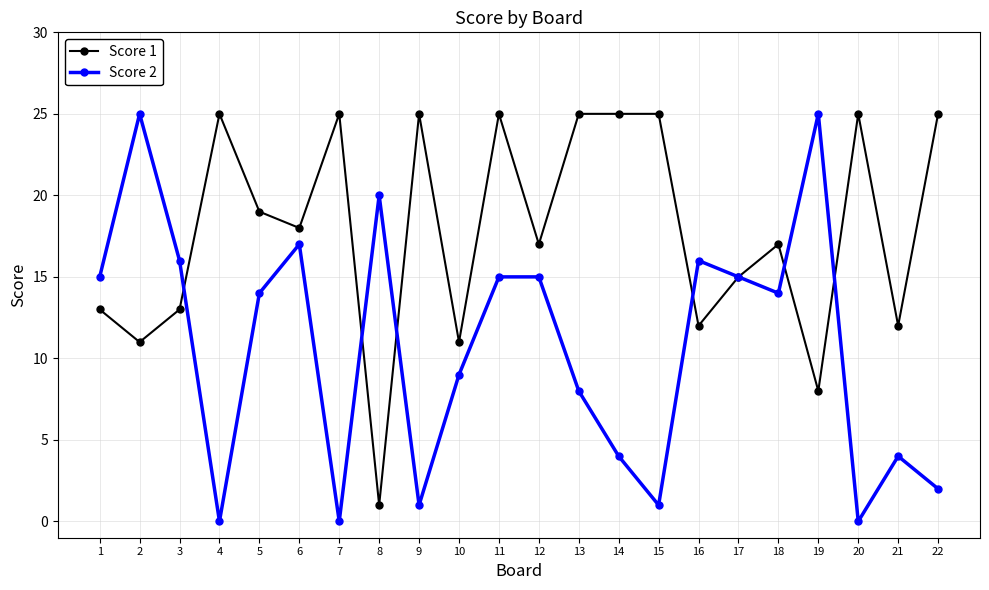

At which category is the sum across all series the highest?

11